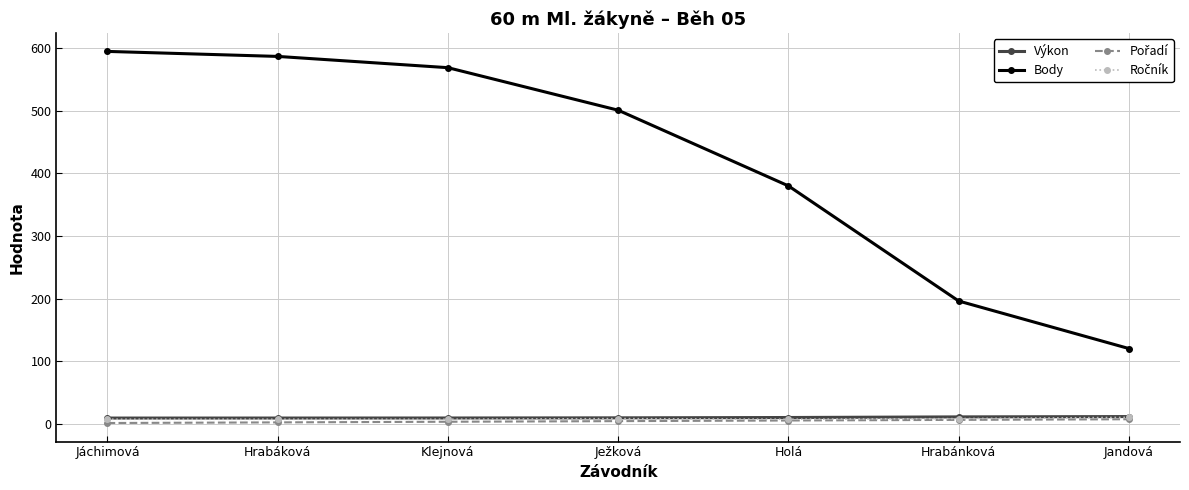

True or false: Body has more than 1 points higher than both neighbors.

False